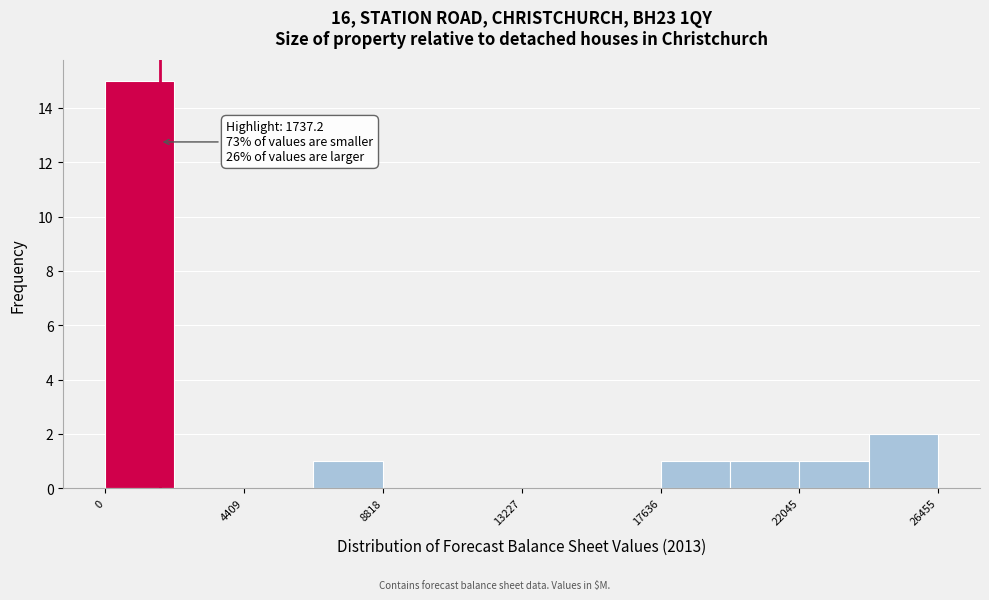

Which range on the x-axis has the tallest bar?

0 to 2000